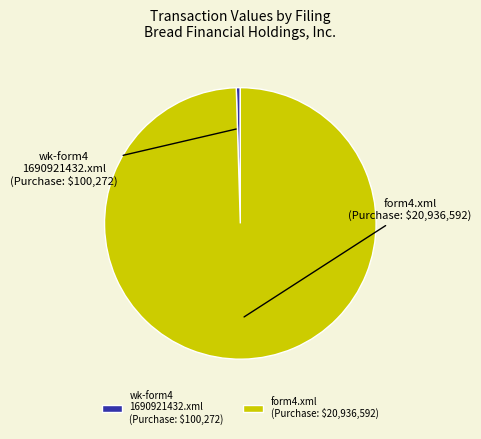

Which slice is the largest?

form4.xml